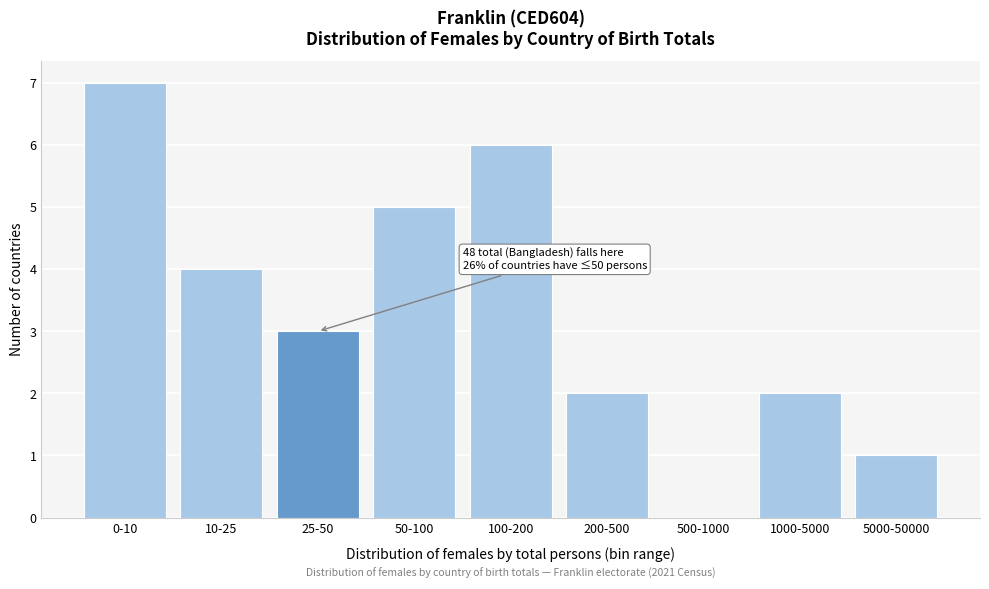

Reading right to left, what are all the values shown in this chart?

5000-50000=1	1000-5000=2	500-1000=0	200-500=2	100-200=6	50-100=5	25-50=3	10-25=4	0-10=7